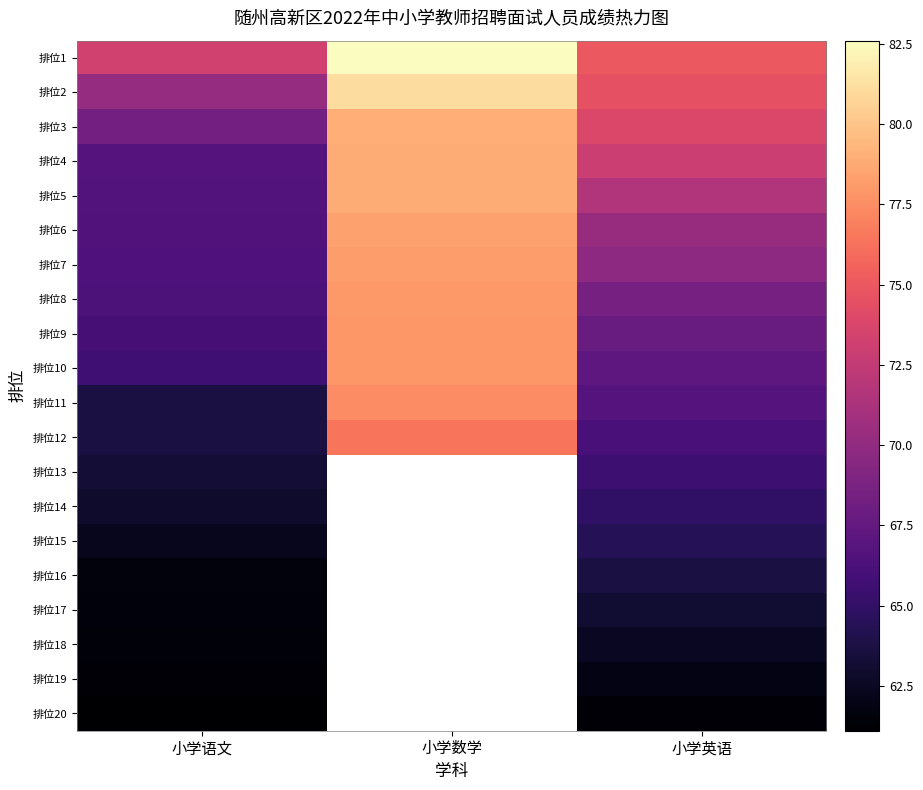

The value of 排位2 at 小学数学 is 24.5. True or false?

False